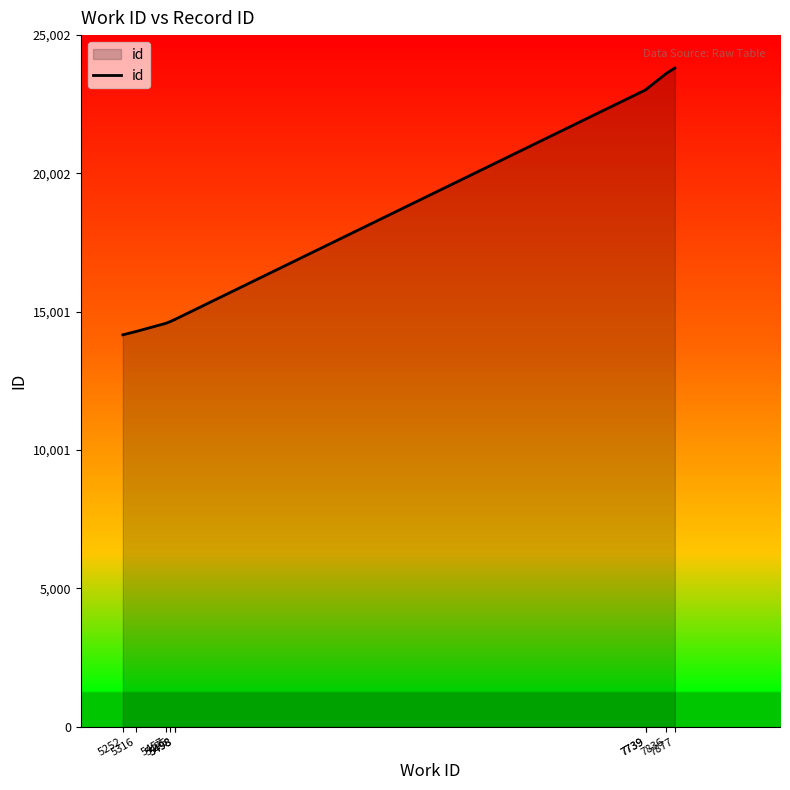

What is the value of the 5th point from the left?

14715